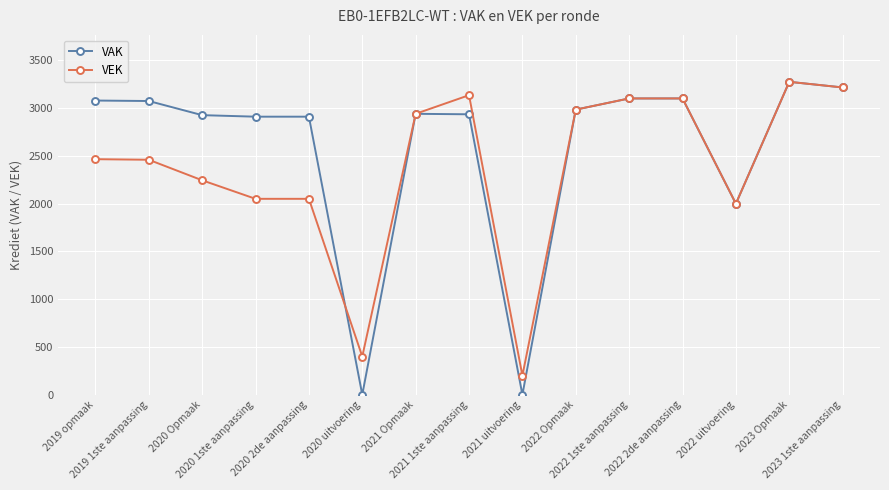

What is the label of the 6th point from the left?

2020 uitvoering